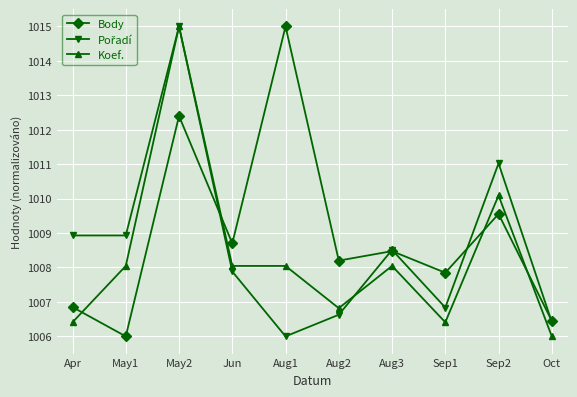

True or false: Body and Koef. intersect in this chart.

True